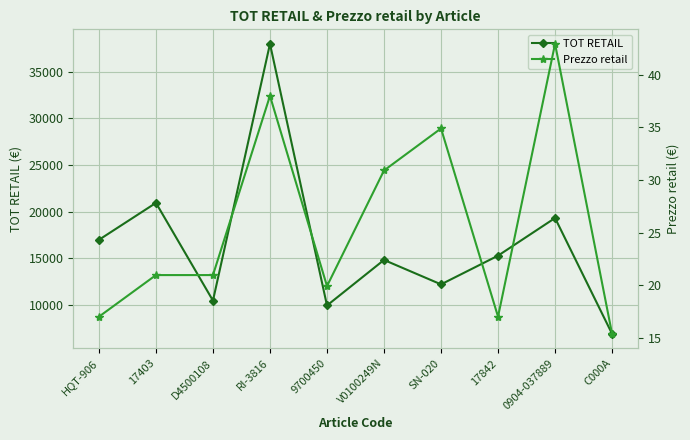

Is it true that Prezzo retail equals 15.4 at C000A?

True